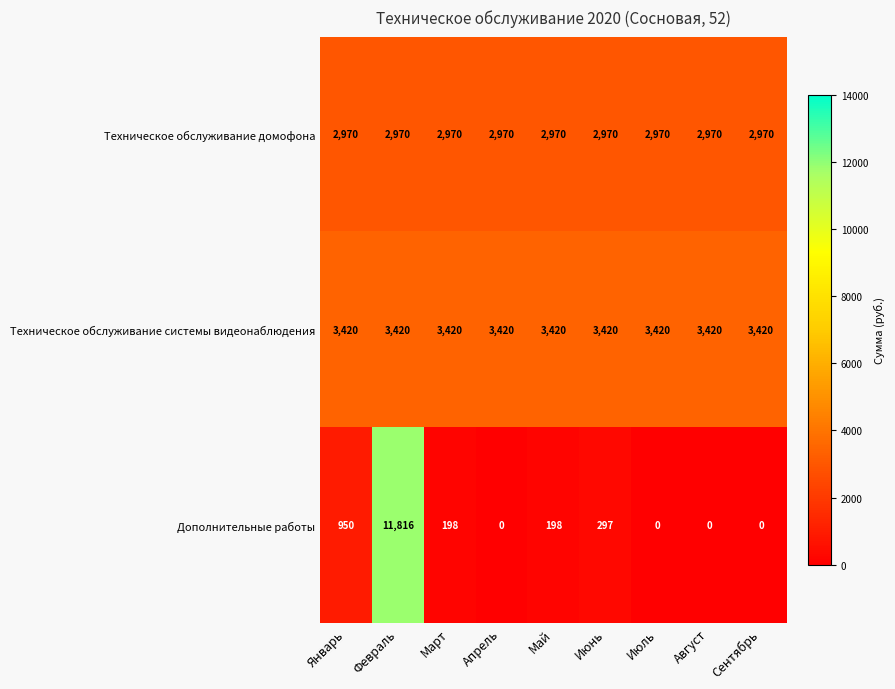

Between Март and Июнь, which series saw the biggest shift?

Дополнительные работы